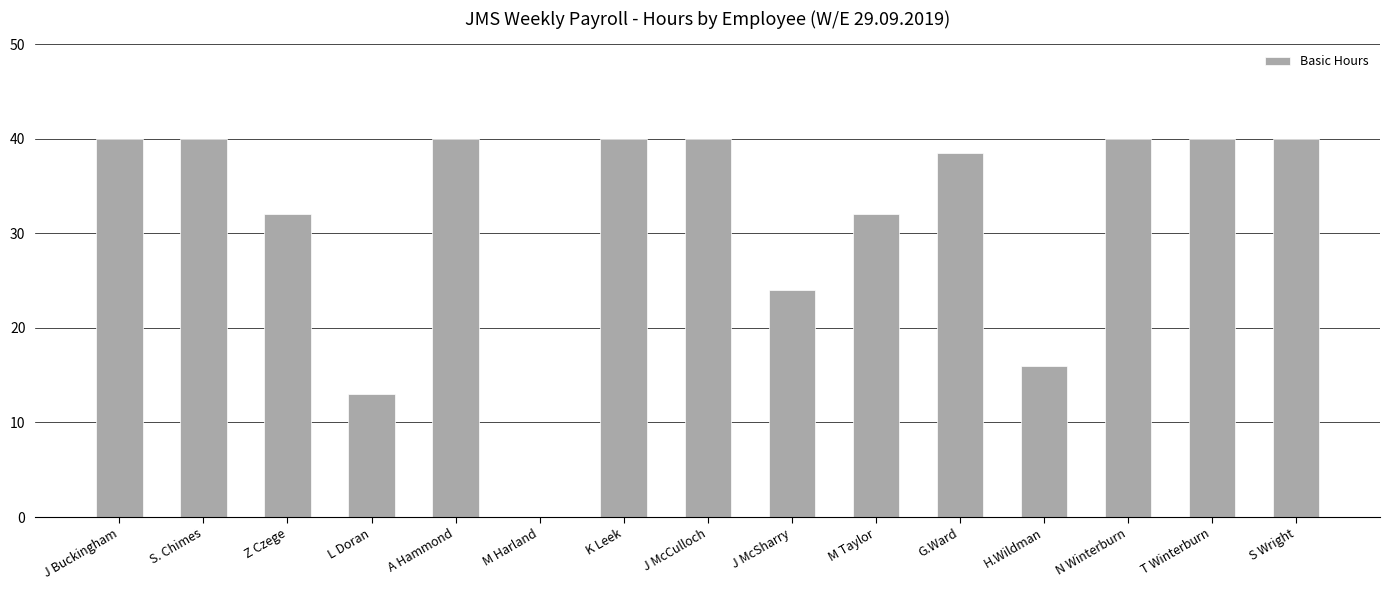

Are the bars grouped side by side (vs. stacked)?

No